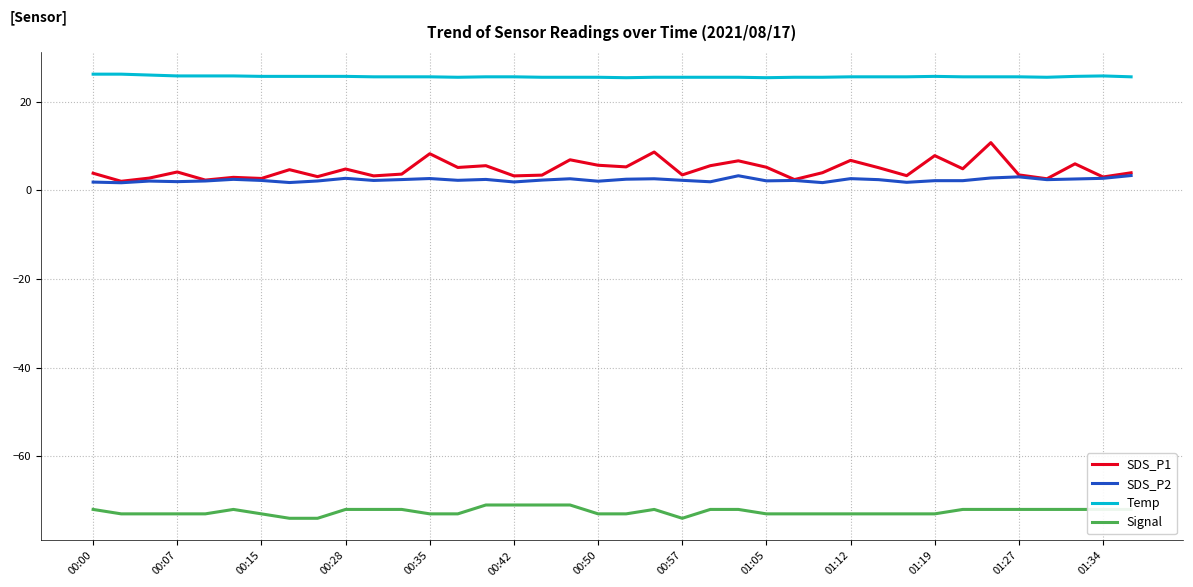

True or false: SDS_P1 and Signal cross at least once.

False